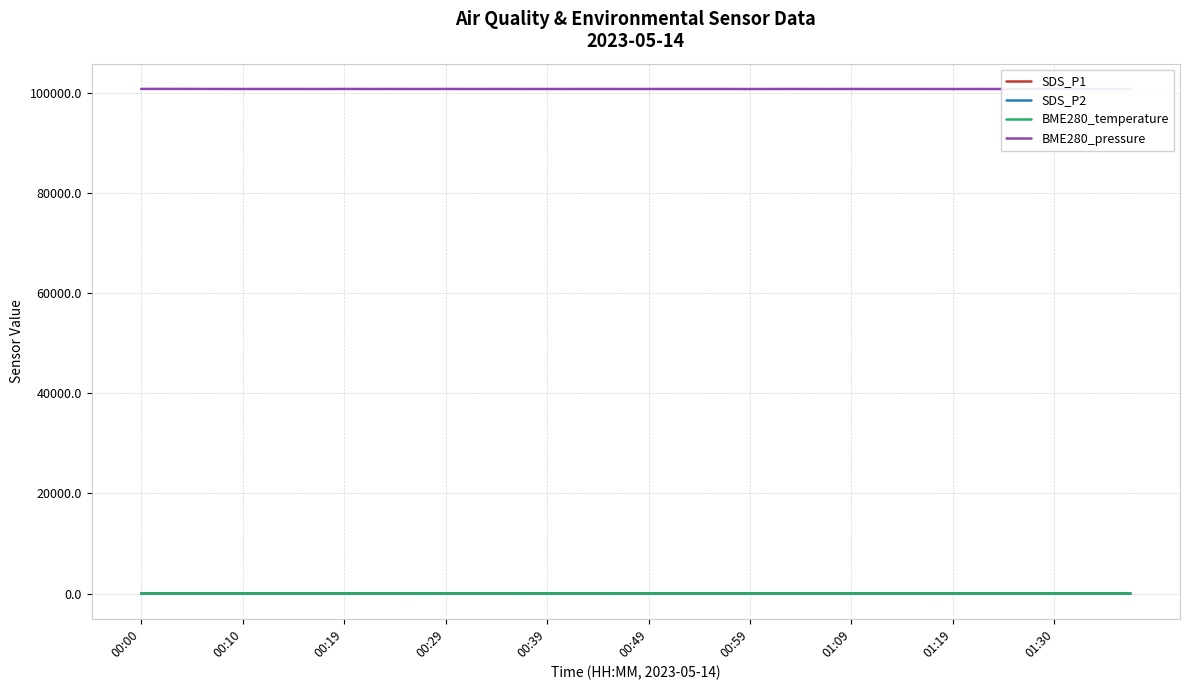

What are all the series names shown in the legend?

SDS_P1, SDS_P2, BME280_temperature, BME280_pressure